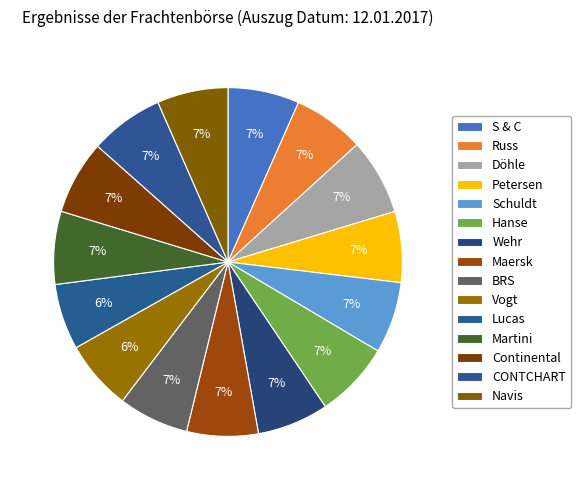

Count the number of slices in the pie.

15